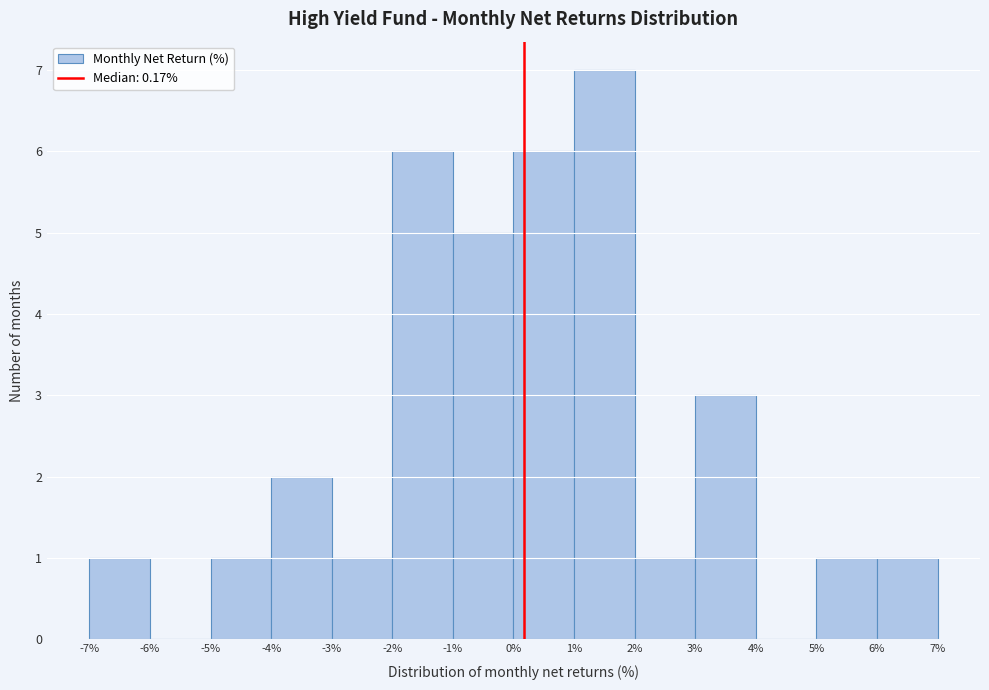

Reading left to right, list every bar in this chart as the range it spans on the x-axis followed by its height. The values are not printed on the chart, so give them approximately, as read against the axis.

-7% to -6%: 1
-6% to -5%: 0
-5% to -4%: 1
-4% to -3%: 2
-3% to -2%: 1
-2% to -1%: 6
-1% to 0%: 5
0% to 1%: 6
1% to 2%: 7
2% to 3%: 1
3% to 4%: 3
4% to 5%: 0
5% to 6%: 1
6% to 7%: 1